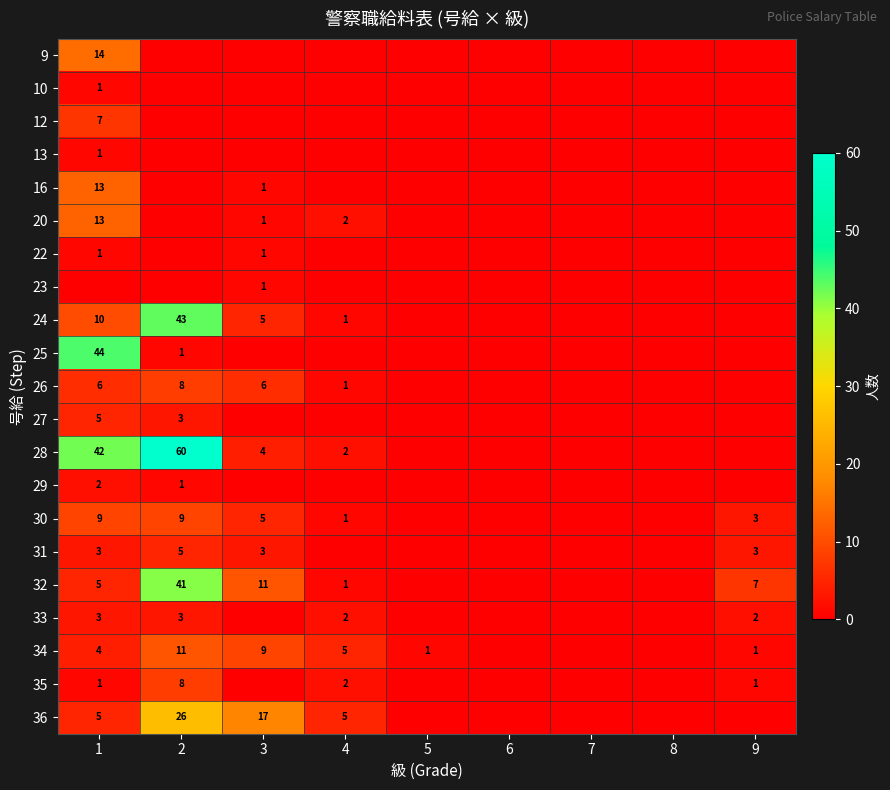

The 32 series shows 11 at 3. True or false?

True